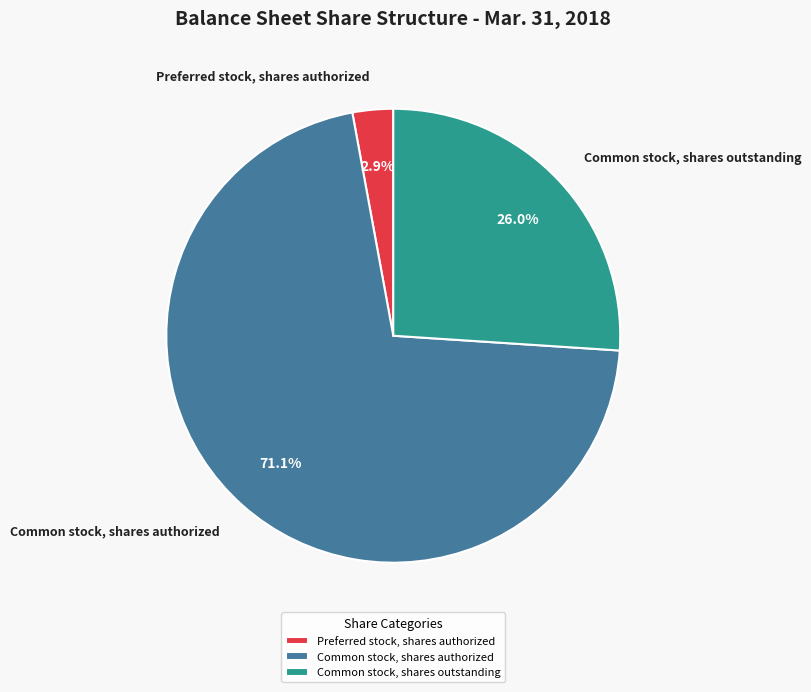

How many segments does this pie chart have?

3